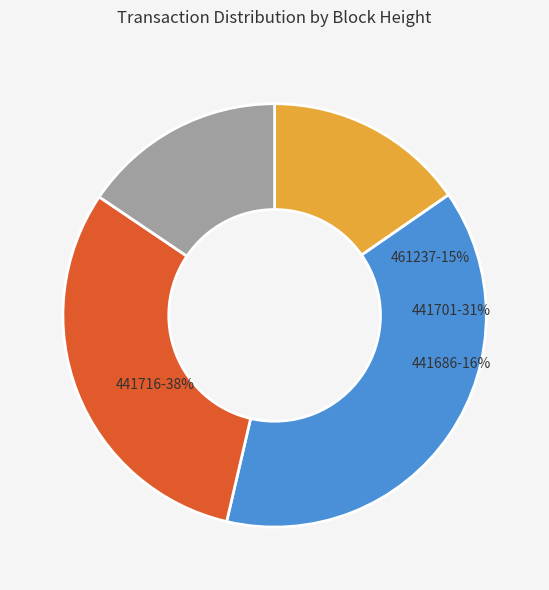

What is the total percentage of 441701 and 441716?

69.1%